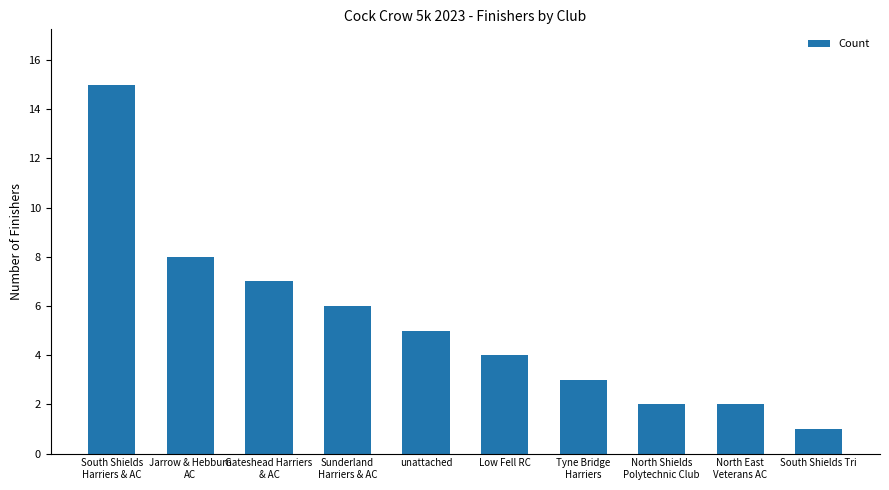

What is the label of the 6th bar from the left?

Low Fell RC